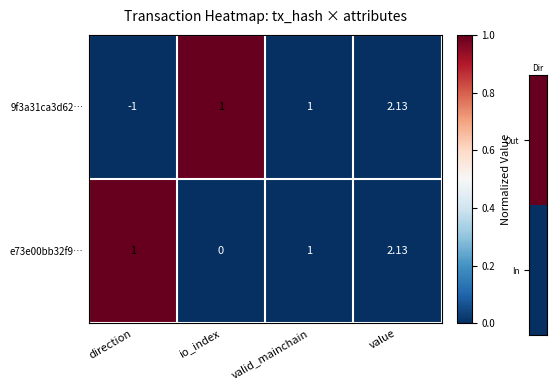

How many positive values does the e73e00bb32f9… series have?

3